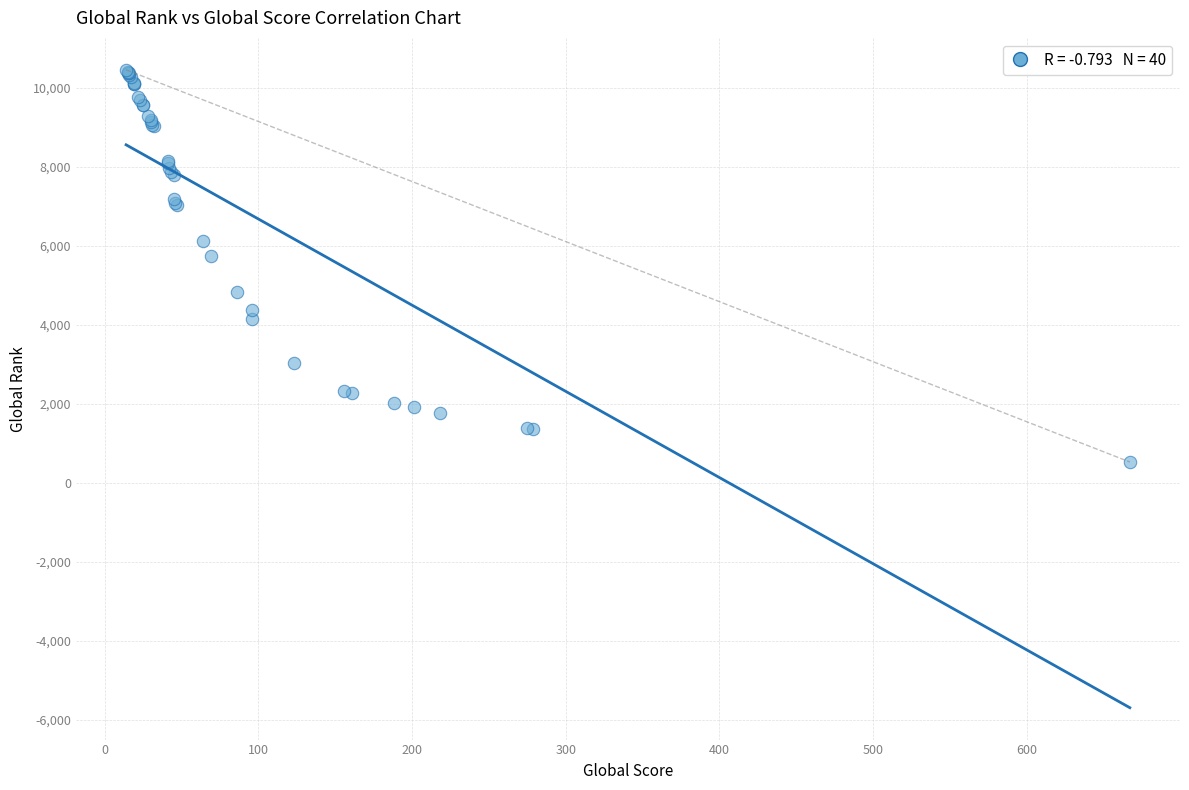

What Y value in the scatter plot is closest to 5487?

5743